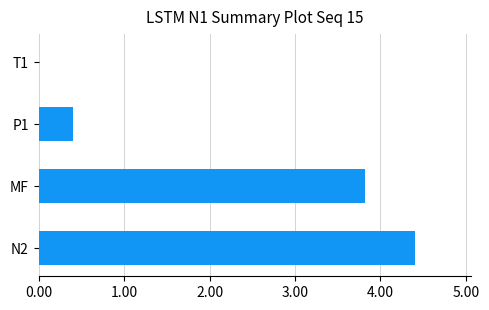

How many distinct data groups are displayed?

1